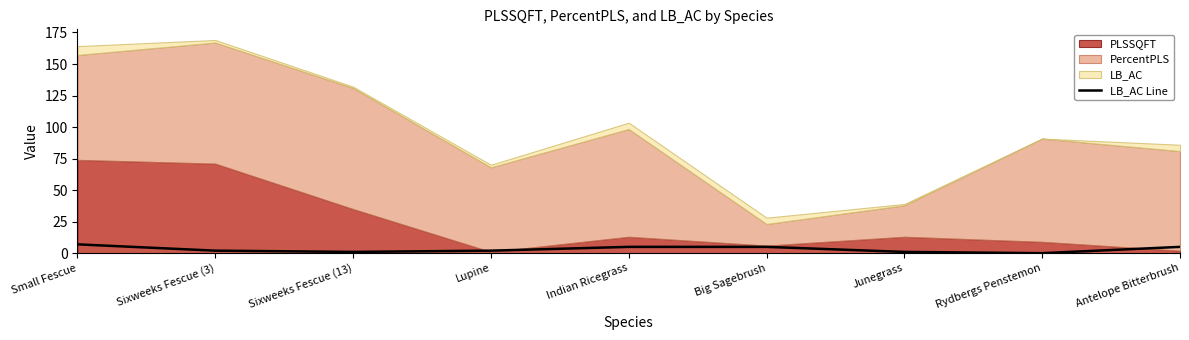

Reading left to right, what are all the values shown in this chart?

7	2	1	2	5	5	1	0	5